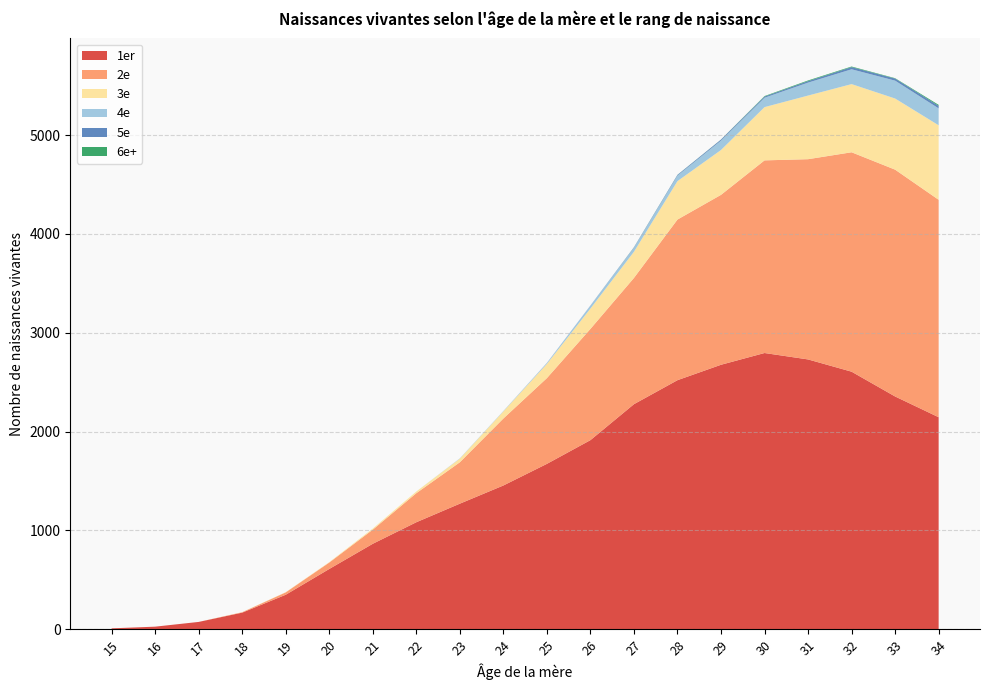

Reading right to left, what are all the values shown in this chart?

1er: 34=2145	33=2355	32=2606	31=2730	30=2795	29=2676	28=2520	27=2277	26=1913	25=1673	24=1454	23=1270	22=1082	21=864	20=609	19=348	18=167	17=73	16=25	15=8
2e: 34=2201	33=2296	32=2221	31=2027	30=1950	29=1720	28=1626	27=1278	26=1126	25=868	24=678	23=419	22=294	21=143	20=65	19=24	18=4	17=0	16=0	15=0
3e: 34=754	33=720	32=690	31=644	30=539	29=454	28=389	27=265	26=206	25=144	24=72	23=37	22=17	21=11	20=4	19=2	18=1	17=0	16=0	15=0
4e: 34=171	33=181	32=150	31=131	30=95	29=95	28=56	27=41	26=29	25=9	24=4	23=3	22=0	21=0	20=0	19=0	18=0	17=0	16=0	15=0
5e: 34=26	33=21	32=22	31=15	30=12	29=10	28=7	27=4	26=2	25=1	24=0	23=0	22=0	21=0	20=0	19=0	18=0	17=0	16=0	15=0
6e+: 34=10	33=4	32=6	31=7	30=5	29=1	28=1	27=1	26=0	25=0	24=0	23=0	22=0	21=0	20=0	19=0	18=0	17=0	16=0	15=0